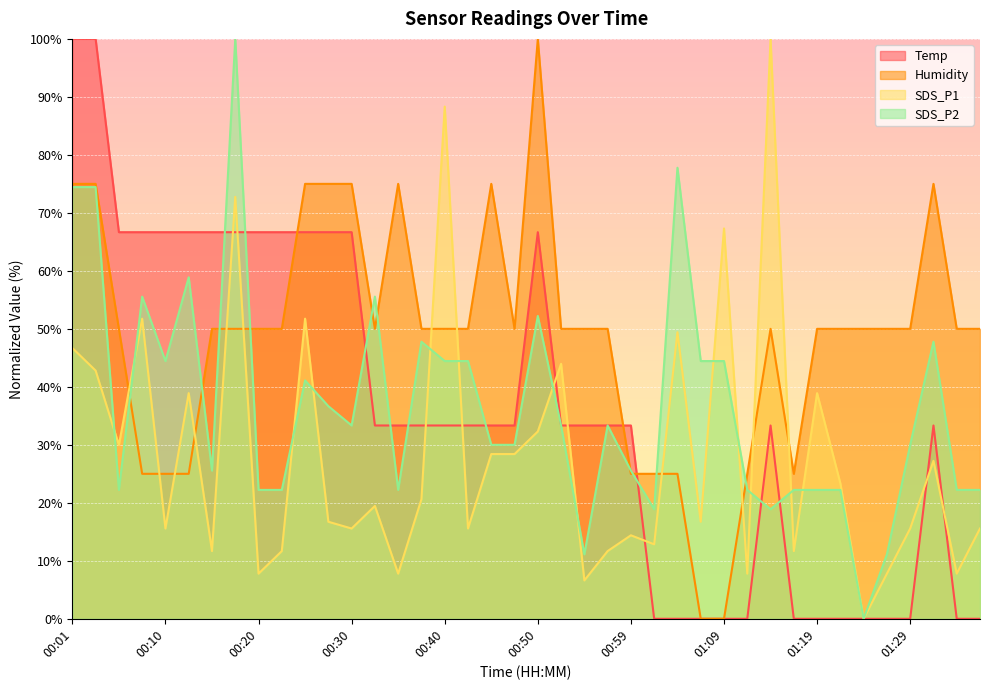

Reading right to left, transcribe all the data shown in this chart.

Temp: 0.0	0.0	33.3	0.0	0.0	0.0	0.0	0.0	0.0	33.3	0.0	0.0	0.0	0.0	0.0	33.3	33.3	33.3	33.3	66.7	33.3	33.3	33.3	33.3	33.3	33.3	33.3	66.7	66.7	66.7	66.7	66.7	66.7	66.7	66.7	66.7	66.7	66.7	100.0	100.0
Humidity: 50.0	50.0	75.0	50.0	50.0	50.0	50.0	50.0	25.0	50.0	25.0	0.0	0.0	25.0	25.0	25.0	50.0	50.0	50.0	100.0	50.0	75.0	50.0	50.0	50.0	75.0	50.0	75.0	75.0	75.0	50.0	50.0	50.0	50.0	25.0	25.0	25.0	50.0	75.0	75.0
SDS_P1: 15.6	7.8	27.2	15.6	7.8	0.0	23.3	38.9	11.7	100.0	7.8	67.3	16.7	49.4	12.8	14.4	11.7	6.6	44.0	32.3	28.4	28.4	15.6	88.3	20.6	7.8	19.5	15.6	16.7	51.8	11.7	7.8	72.8	11.7	38.9	15.6	51.8	30.0	42.8	46.7
SDS_P2: 22.2	22.2	47.8	30.0	11.1	0.0	22.2	22.2	22.2	18.9	22.2	44.4	44.4	77.8	18.9	25.6	33.3	11.1	33.3	52.2	30.0	30.0	44.4	44.4	47.8	22.2	55.6	33.3	36.7	41.1	22.2	22.2	100.0	25.6	58.9	44.4	55.6	22.2	74.4	74.4